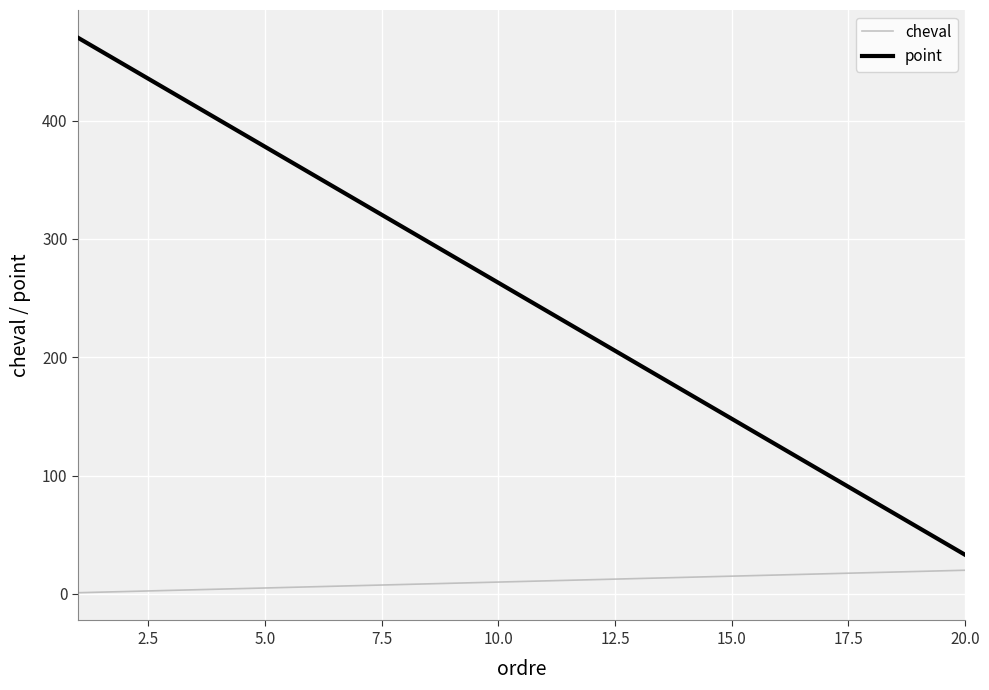

Which series has the largest range (max minus min)?

point